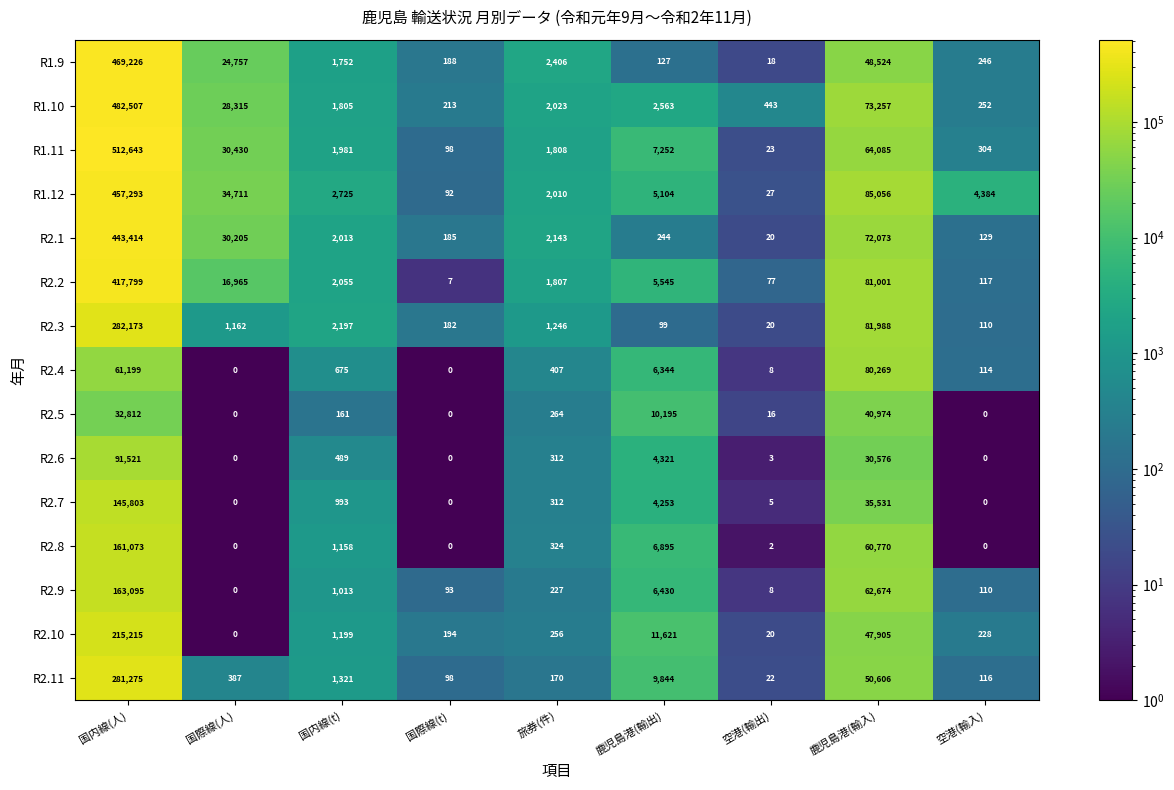

What is the sum of the R2.4 values at 空港(輸入) and 旅券(件)?

521